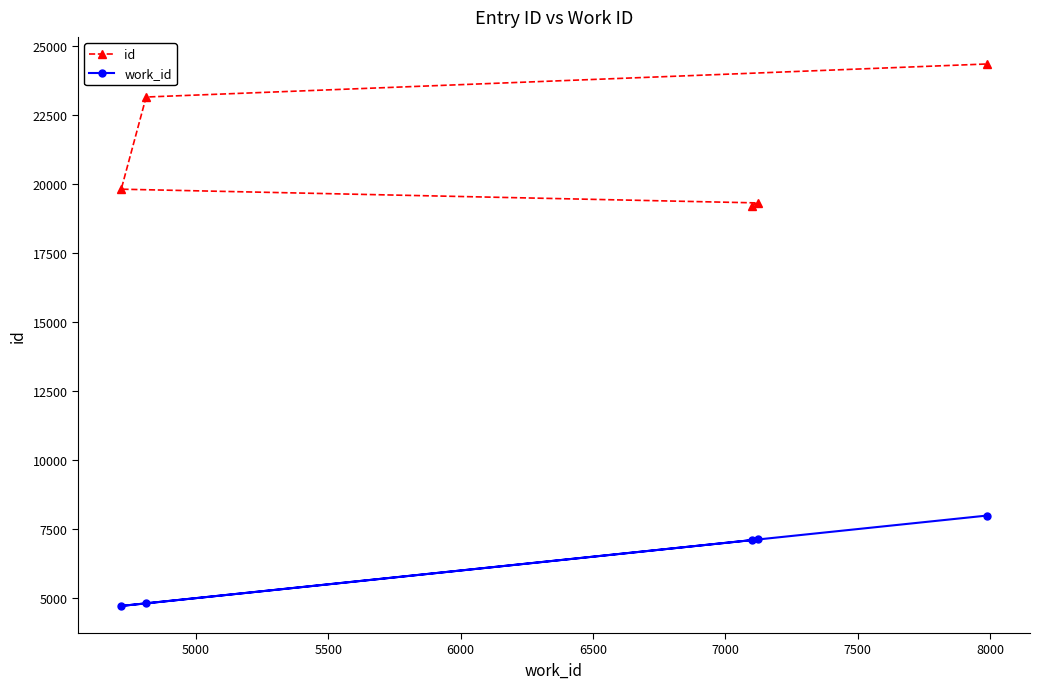

Which series has the widest spread of values?

id